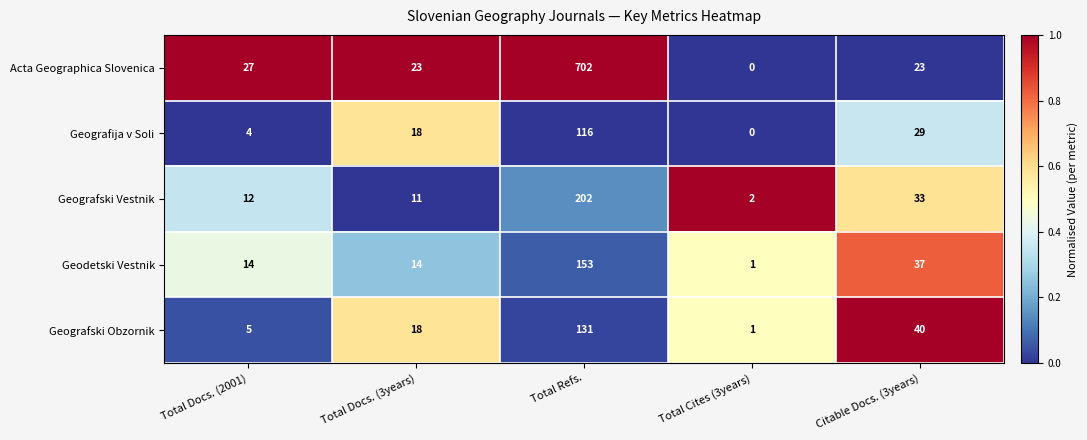

Reading left to right, list all the values displayed in this chart.

Acta Geographica Slovenica: 27	23	702	0	23
Geografija v Soli: 4	18	116	0	29
Geografski Vestnik: 12	11	202	2	33
Geodetski Vestnik: 14	14	153	1	37
Geografski Obzornik: 5	18	131	1	40